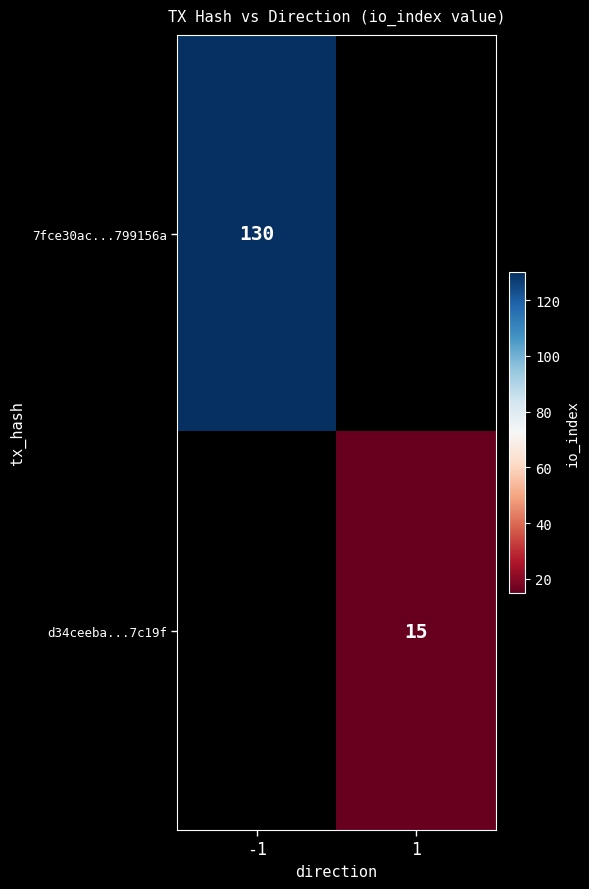

Which has a higher value, 1 or -1?

-1